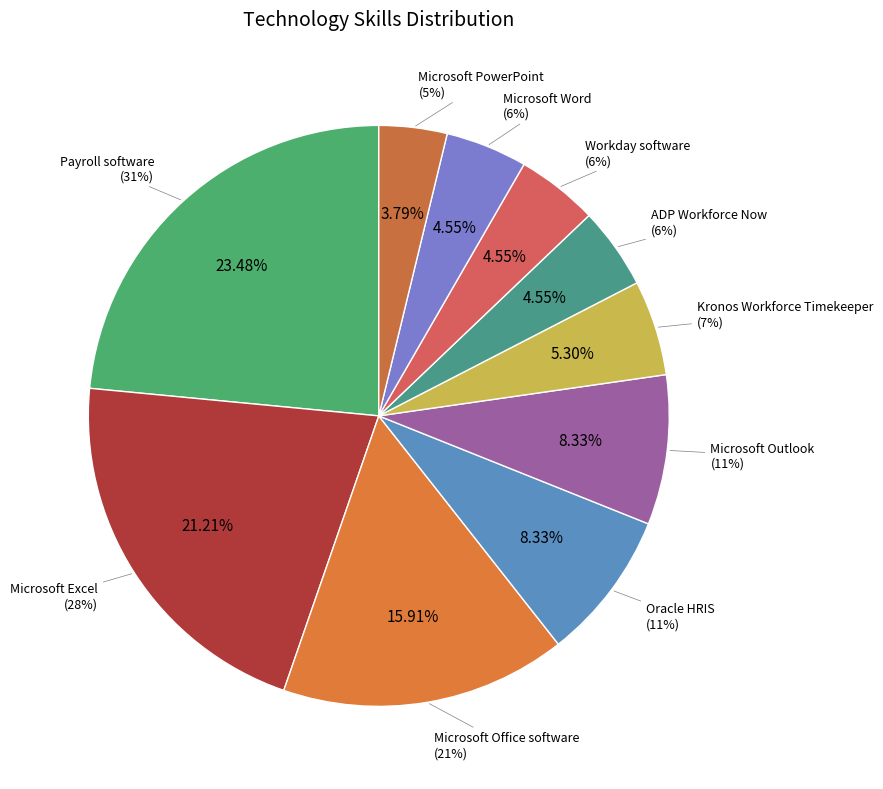

Which slice is the largest?

Payroll software